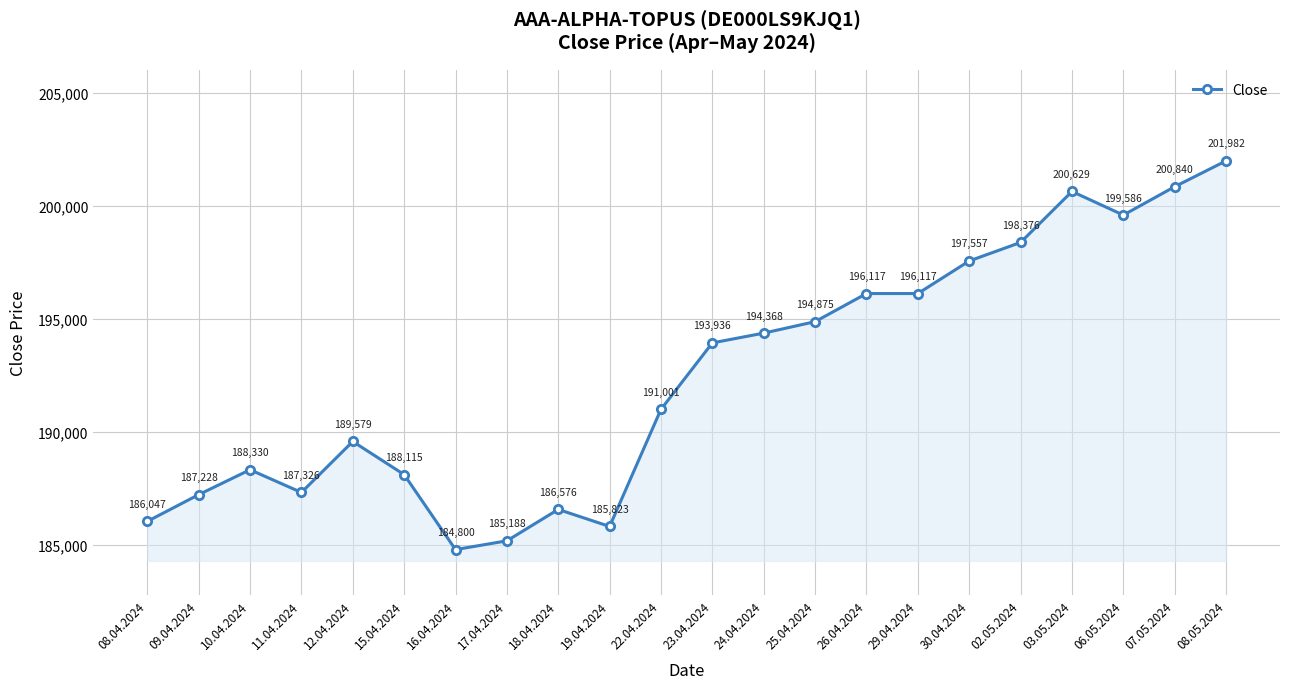

What value does the data have at 03.05.2024?

200629